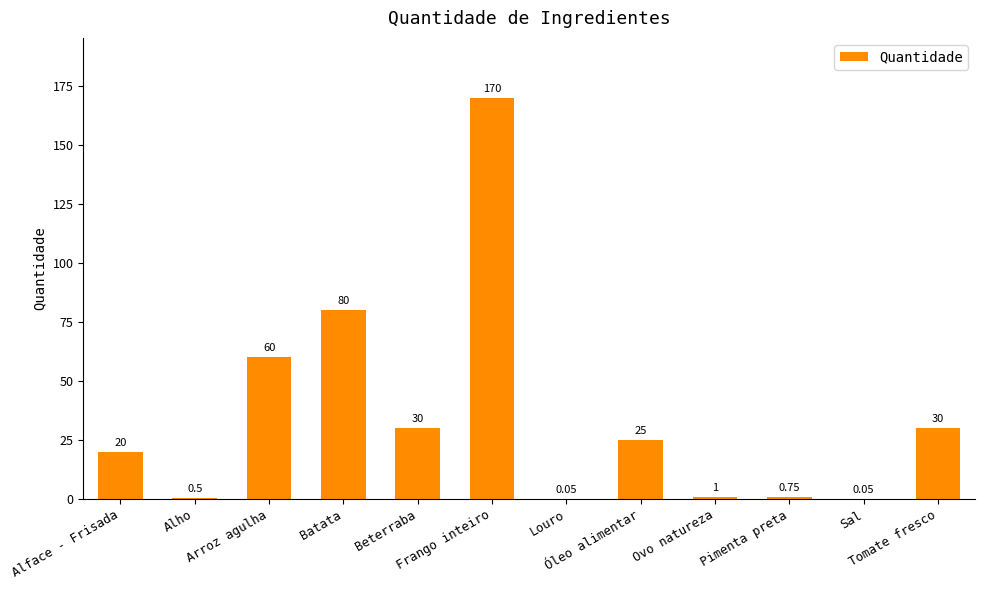

The value at Pimenta preta is 0.8. True or false?

True